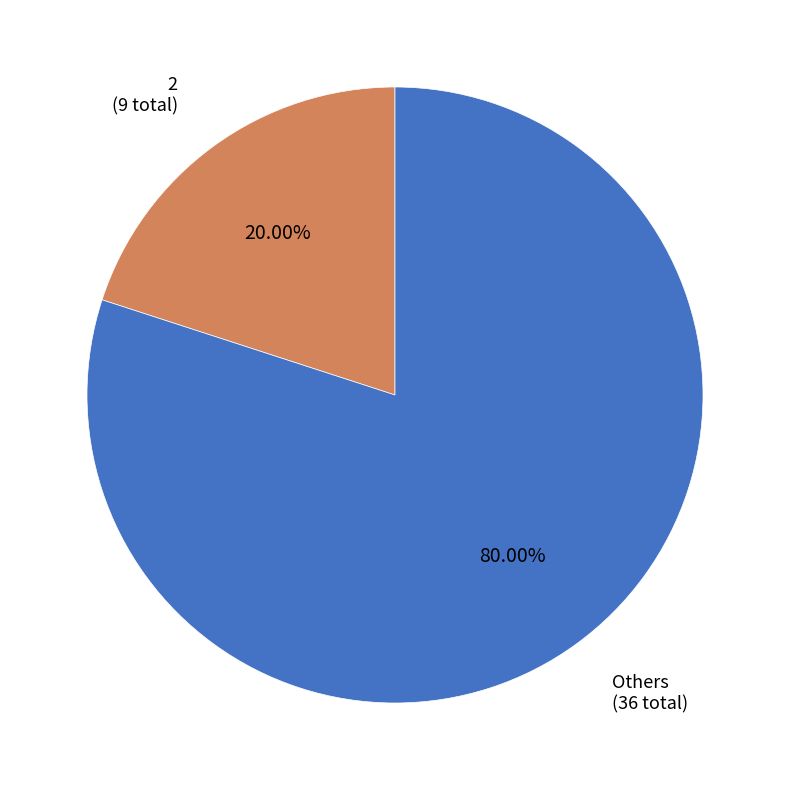

Does any single category account for the majority?

Yes